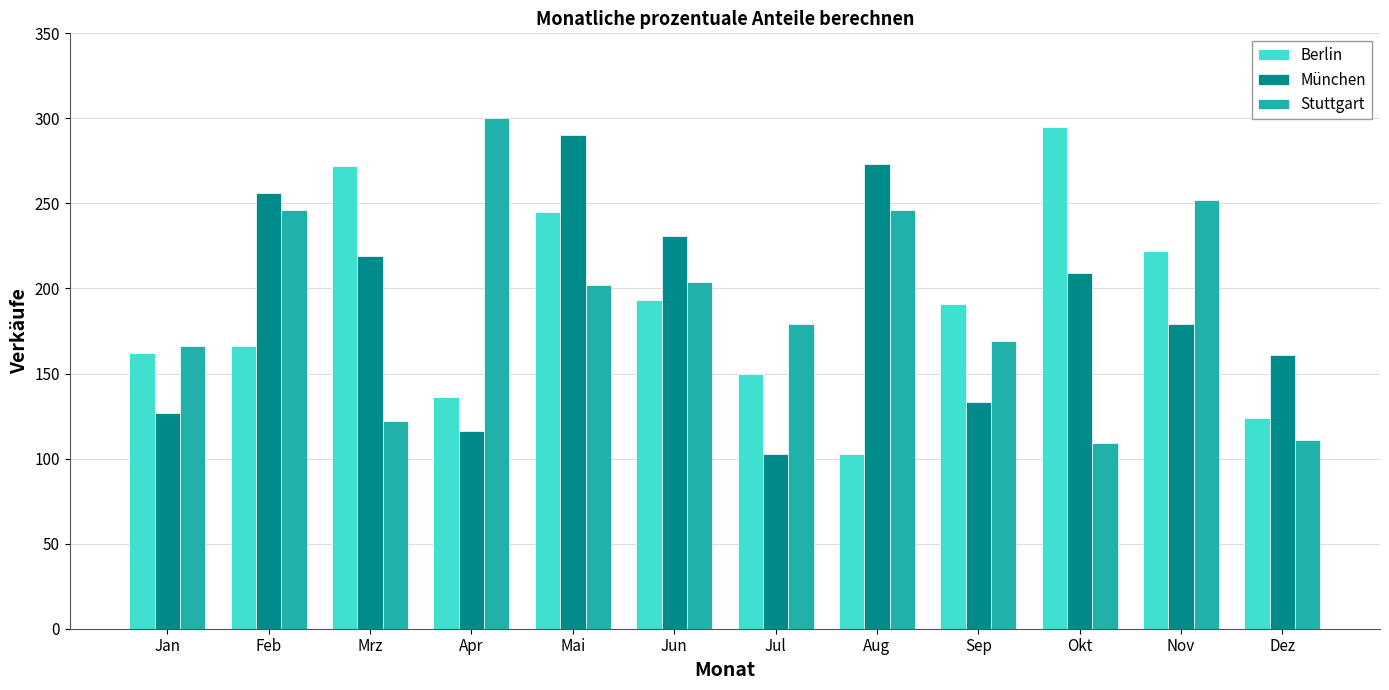

What is the difference between the highest and lowest values at Mrz?

150